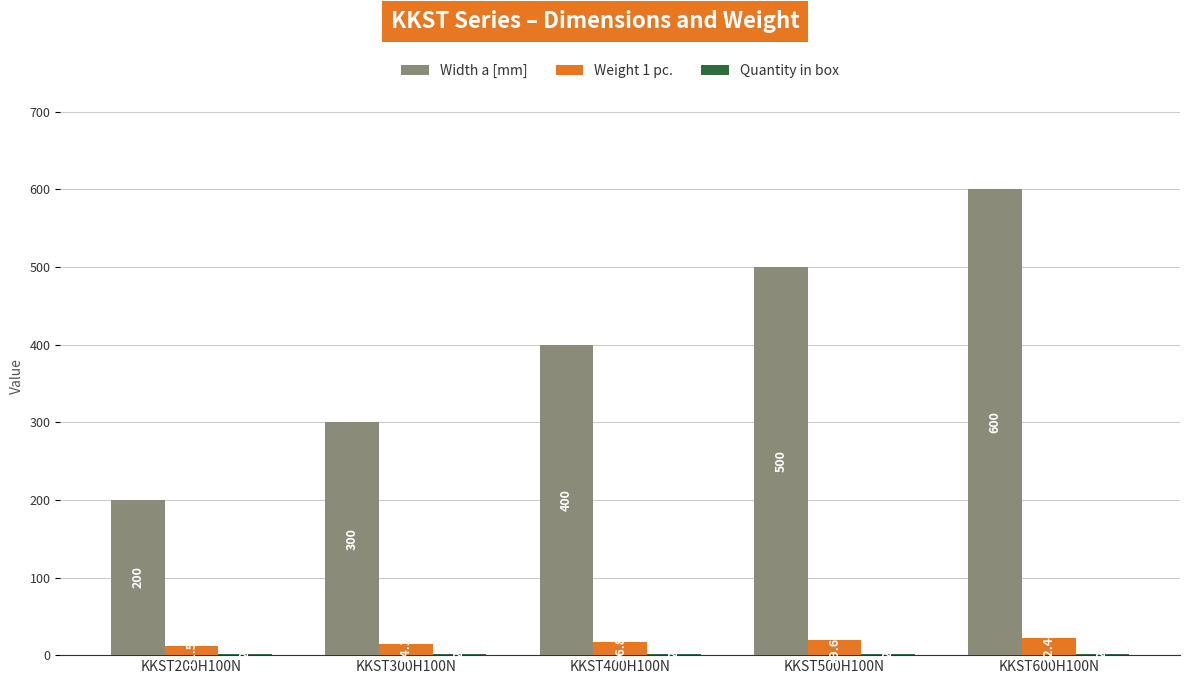

Which series has the largest total across all categories?

Width a [mm]